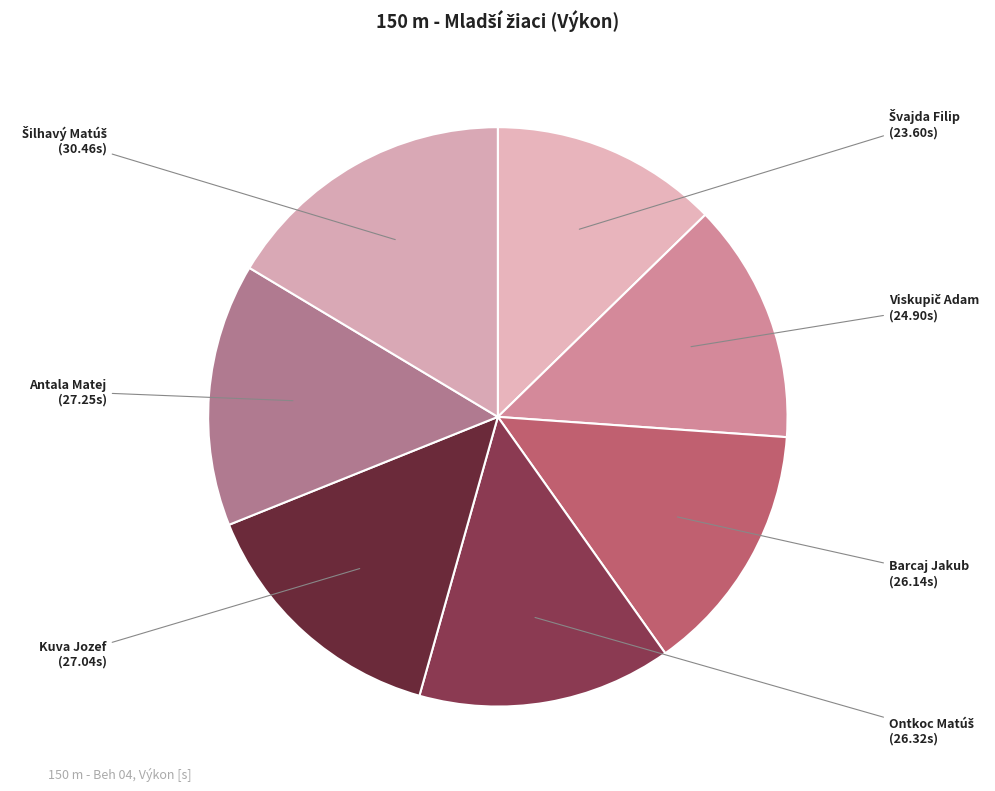

Is there any slice that represents more than half of the pie?

No